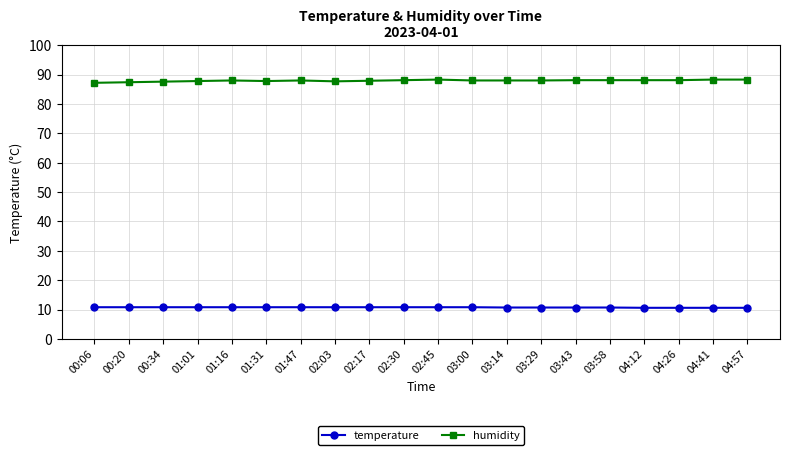

True or false: humidity has a value of 22.2 at 00:20.

False